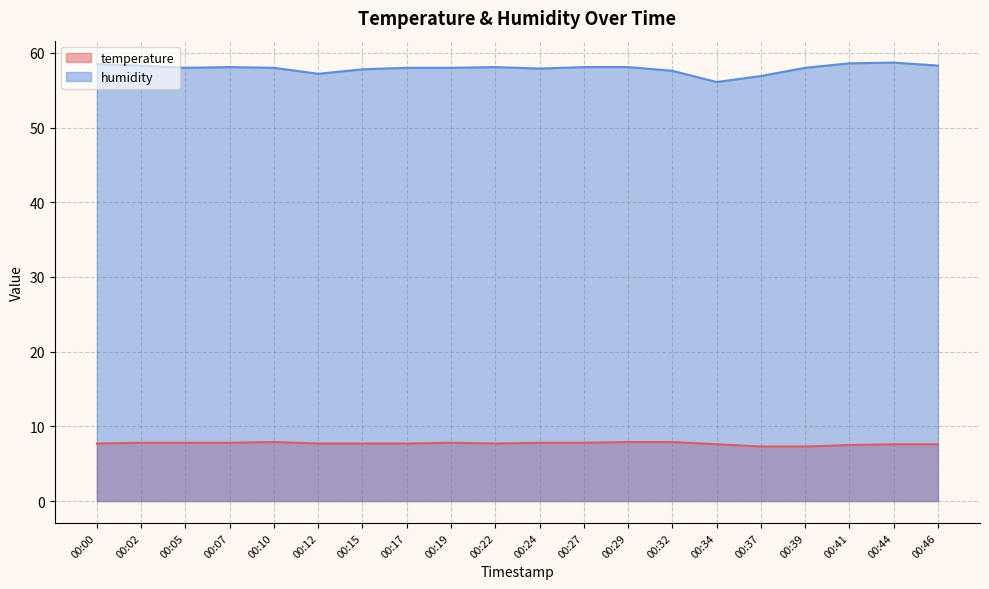

How many values in the humidity series are below 58?

6